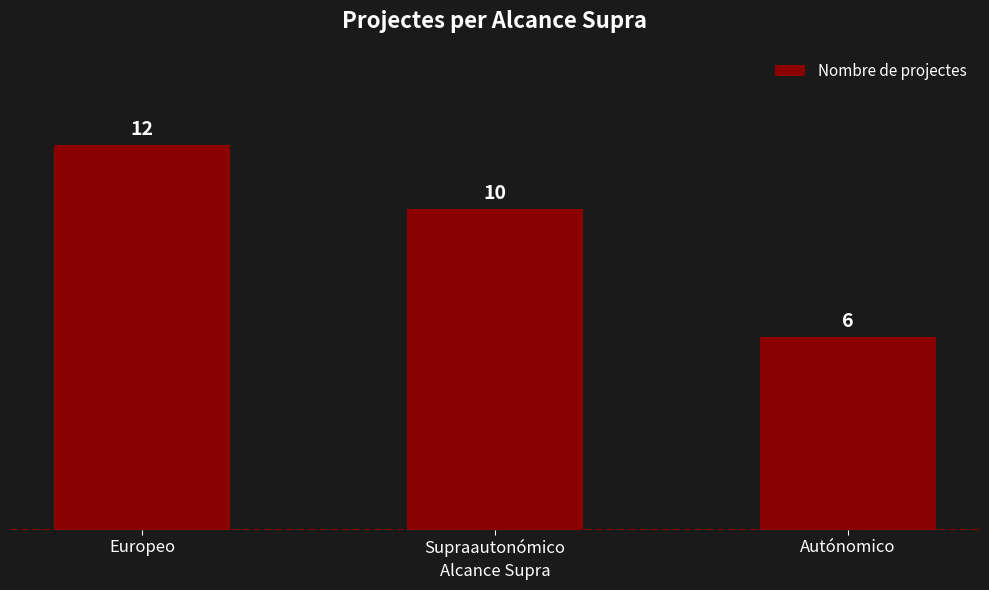

Reading left to right, extract all data points from this chart.

Europeo=12	Supraautonómico=10	Autónomico=6